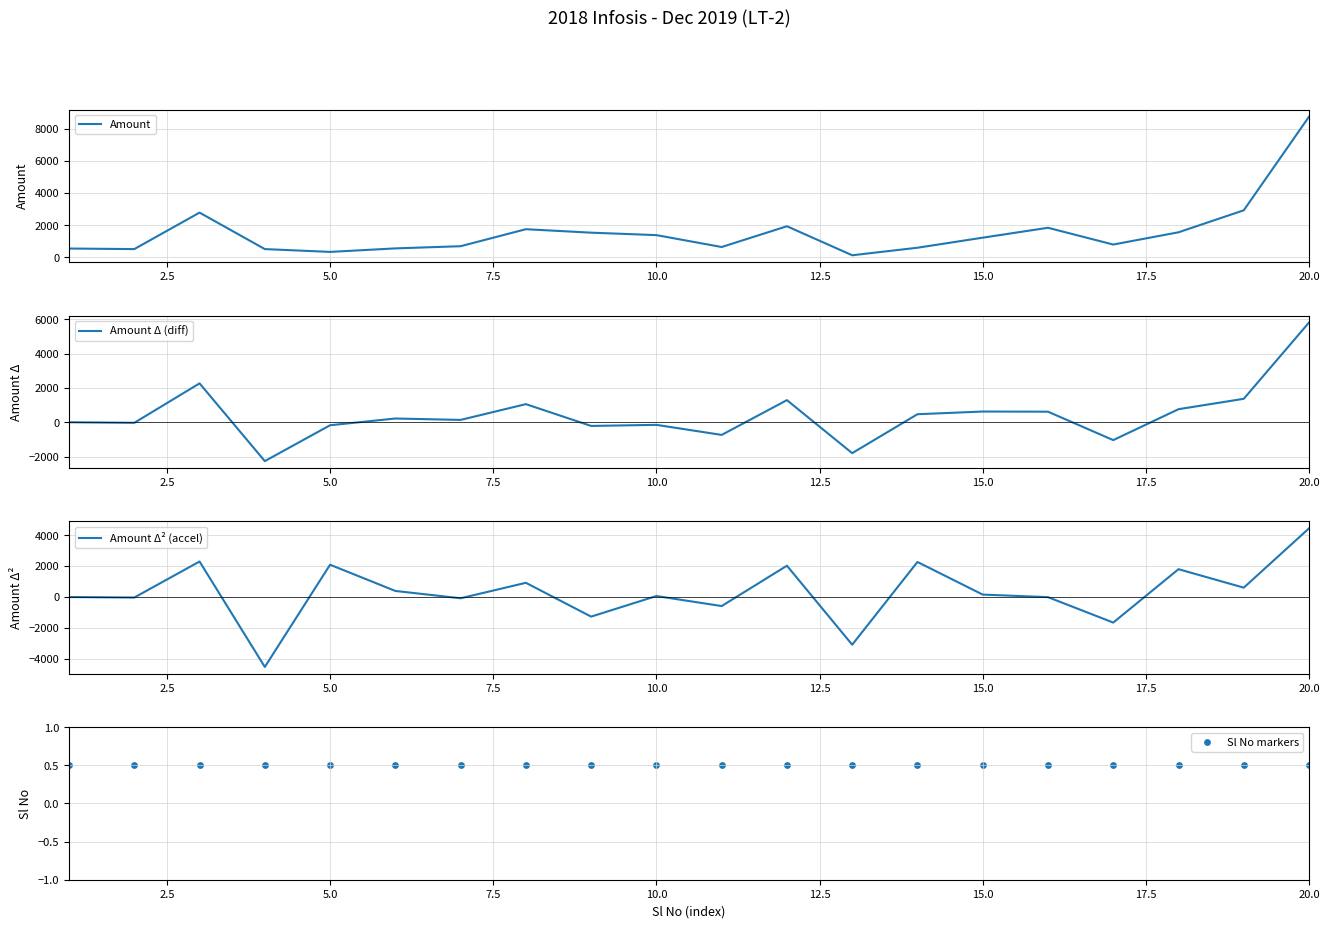

The value of Amount at 10.0 is 704.1. True or false?

False